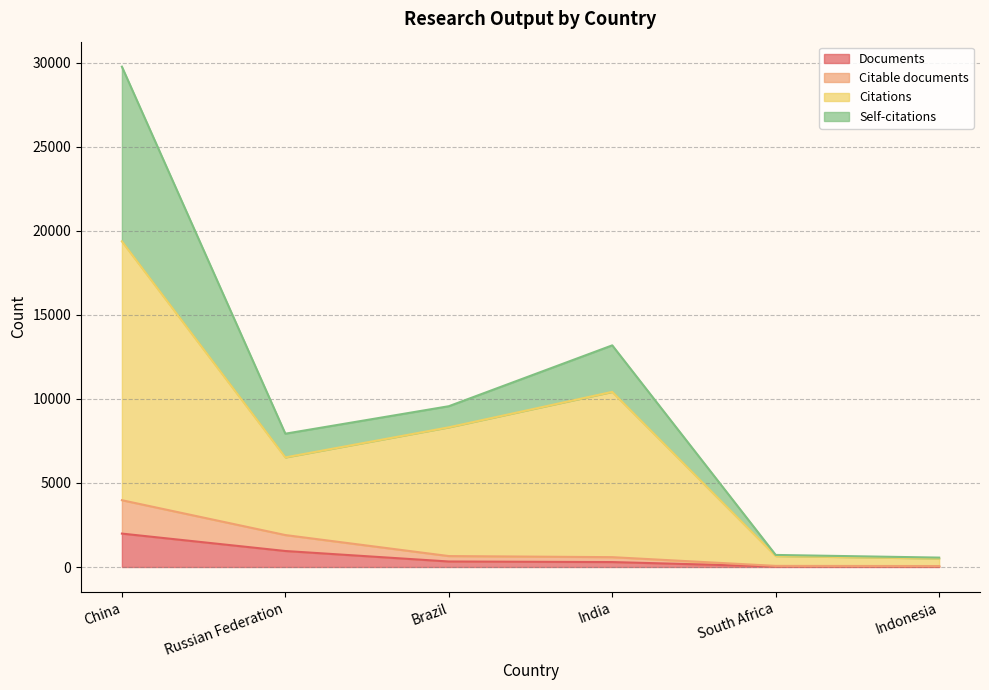

List the labels in order of Citations value, smallest first.

Indonesia, South Africa, Russian Federation, Brazil, India, China